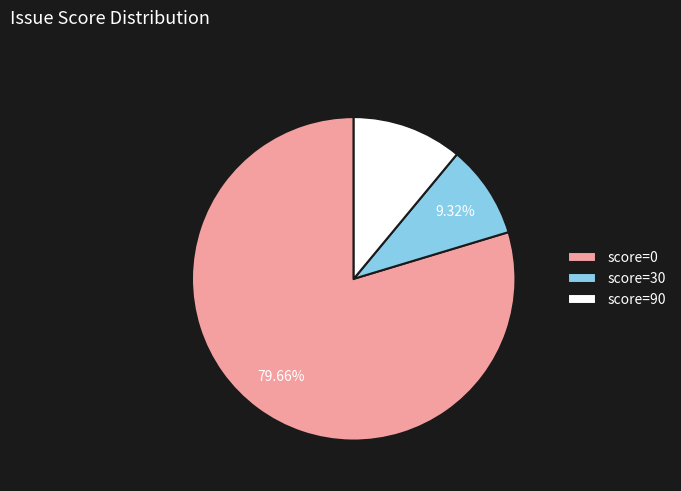

Which has a higher value, score=90 or score=30?

score=90